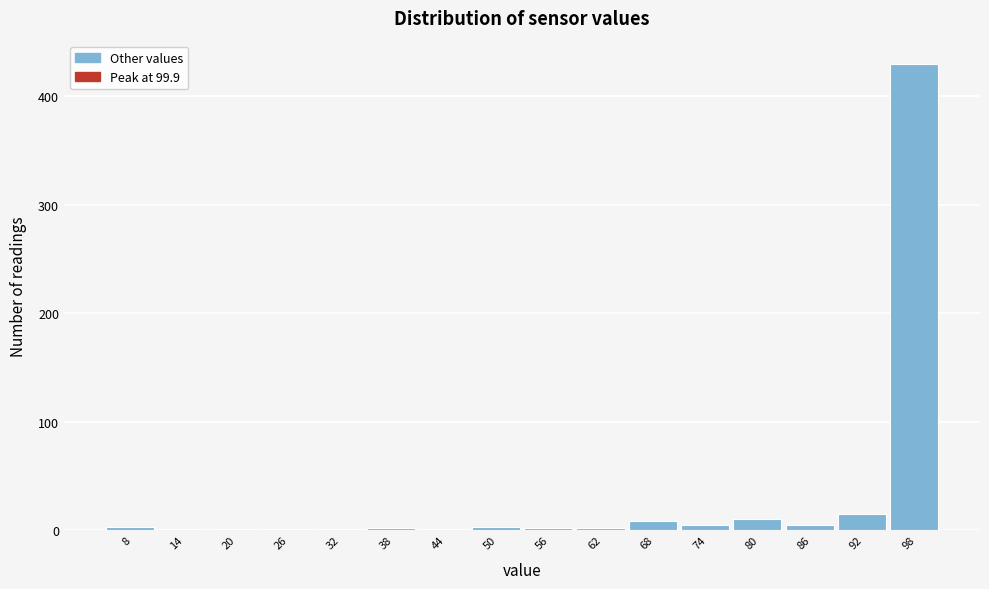

How tall is the bar that spans 95 to 101 on the x-axis? Neither the bar edges nor the heights are printed on the chart, so give them approximately, as read against the axes.

430